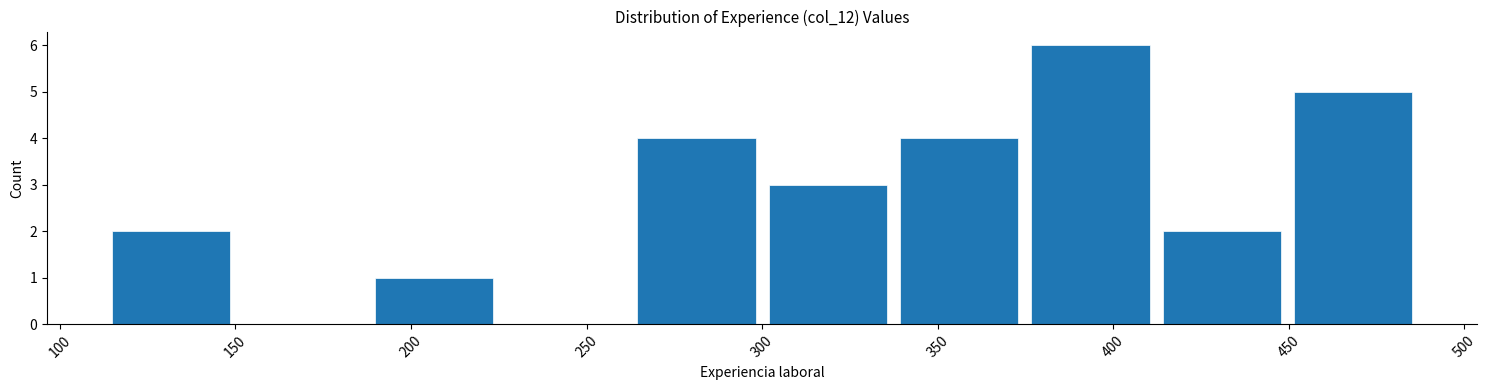

What is the height of the bar covering 410 to 450 on the x-axis? Neither the bar edges nor the heights are printed on the chart, so give them approximately, as read against the axes.

2